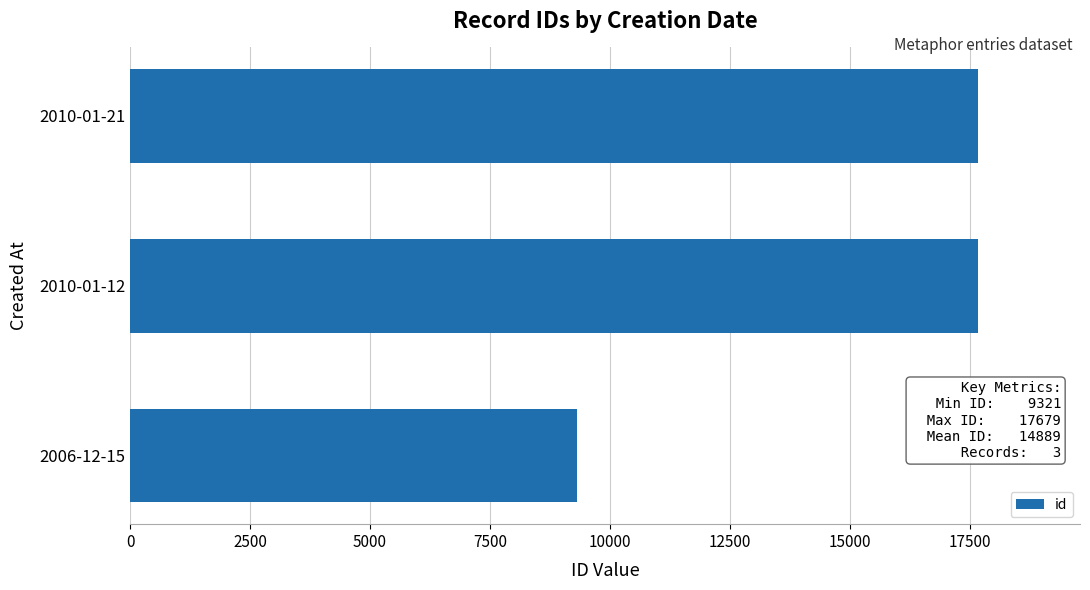

What is the sum of all values?

44667